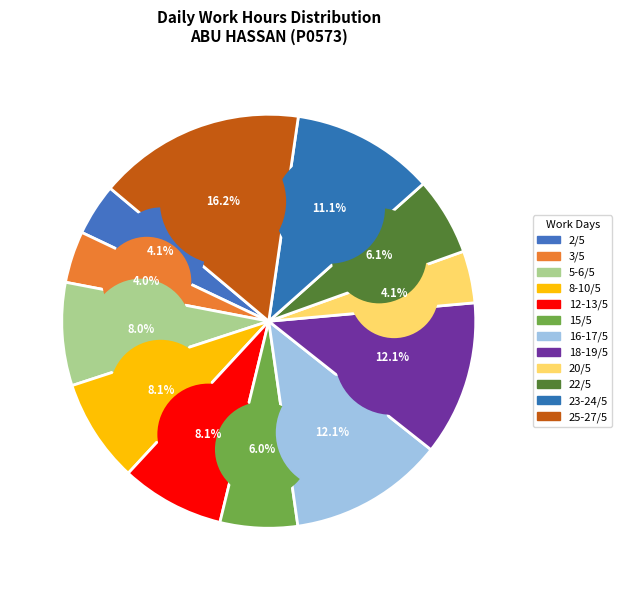

Which category has the biggest portion of the pie?

Day 25